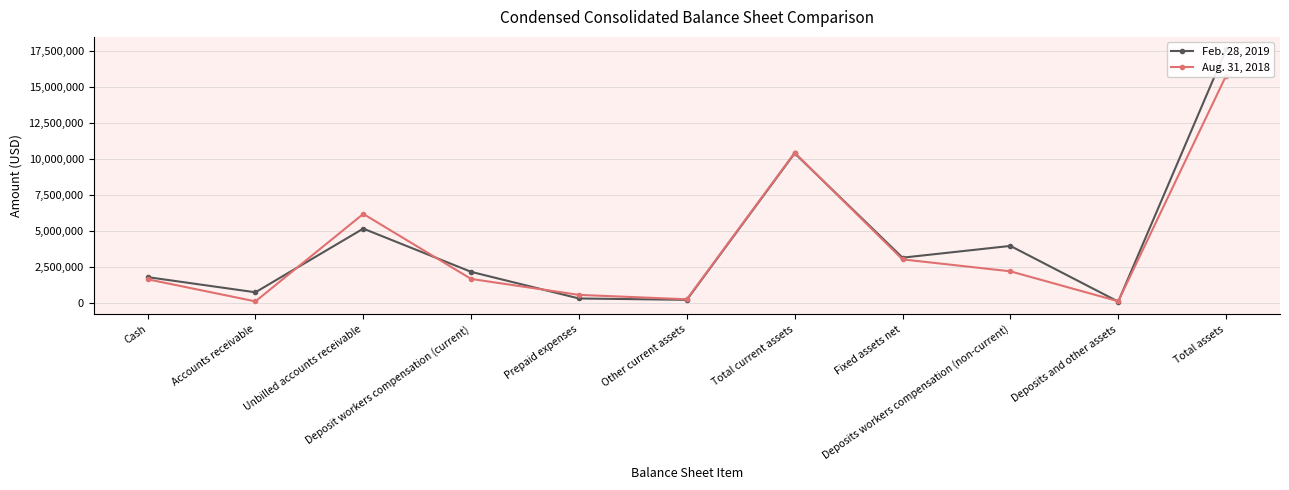

Is it true that Aug. 31, 2018 equals 120606 at Deposits and other assets?

True